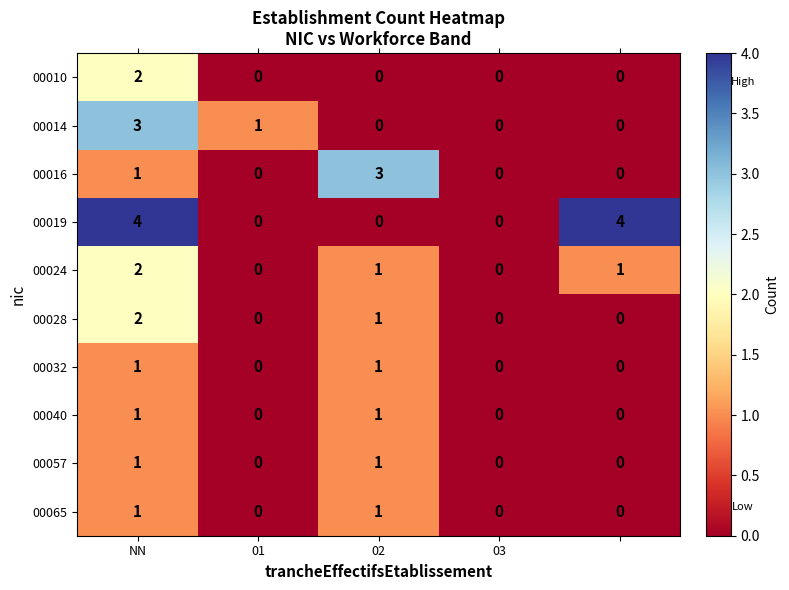

Which series has the widest spread of values?

00019